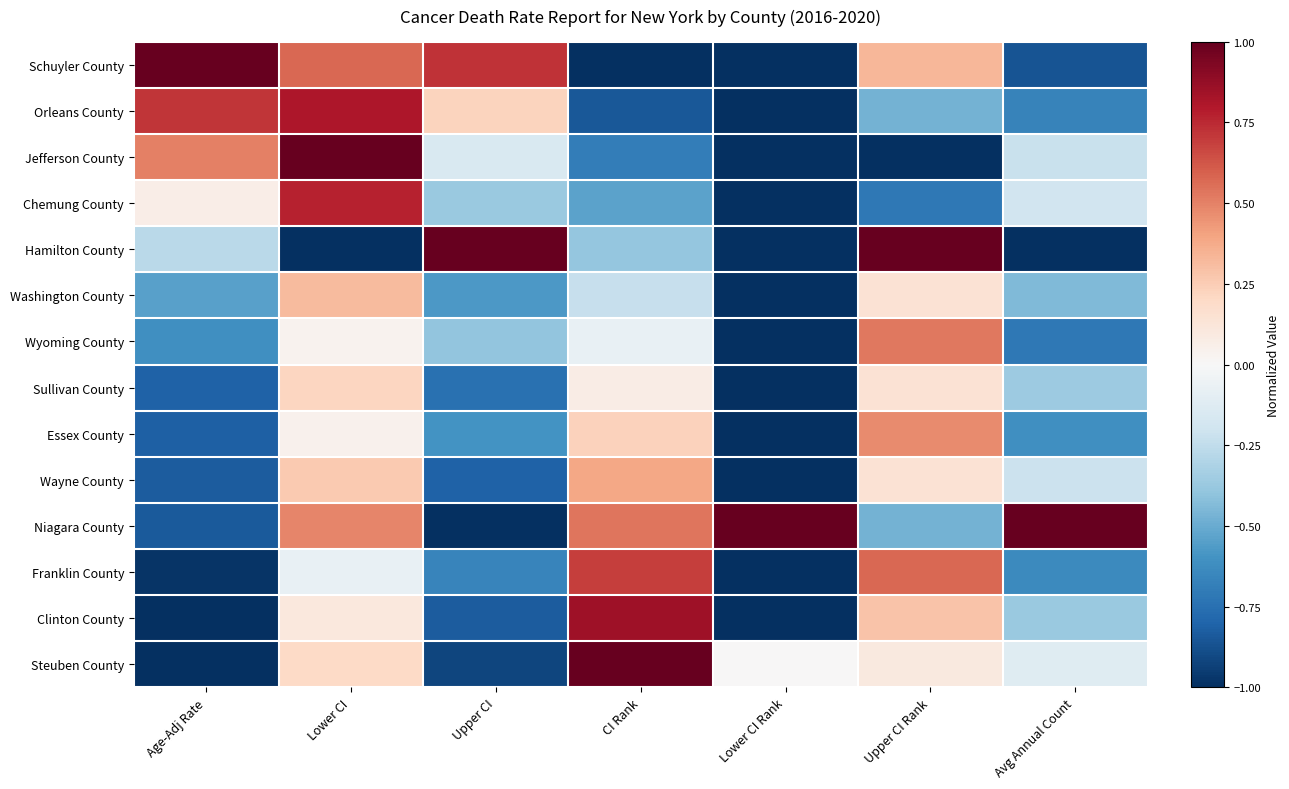

Reading left to right, extract all data points from this chart.

Schuyler County: Age-Adj Rate=1.0	Lower CI=0.6	Upper CI=0.7	CI Rank=-1.0	Lower CI Rank=-1.0	Upper CI Rank=0.3	Avg Annual Count=-0.9
Orleans County: Age-Adj Rate=0.7	Lower CI=0.8	Upper CI=0.2	CI Rank=-0.8	Lower CI Rank=-1.0	Upper CI Rank=-0.5	Avg Annual Count=-0.7
Jefferson County: Age-Adj Rate=0.5	Lower CI=1.0	Upper CI=-0.2	CI Rank=-0.7	Lower CI Rank=-1.0	Upper CI Rank=-1.0	Avg Annual Count=-0.2
Chemung County: Age-Adj Rate=0.1	Lower CI=0.8	Upper CI=-0.4	CI Rank=-0.5	Lower CI Rank=-1.0	Upper CI Rank=-0.7	Avg Annual Count=-0.2
Hamilton County: Age-Adj Rate=-0.3	Lower CI=-1.0	Upper CI=1.0	CI Rank=-0.4	Lower CI Rank=-1.0	Upper CI Rank=1.0	Avg Annual Count=-1.0
Washington County: Age-Adj Rate=-0.5	Lower CI=0.3	Upper CI=-0.6	CI Rank=-0.2	Lower CI Rank=-1.0	Upper CI Rank=0.1	Avg Annual Count=-0.4
Wyoming County: Age-Adj Rate=-0.6	Lower CI=0.0	Upper CI=-0.4	CI Rank=-0.1	Lower CI Rank=-1.0	Upper CI Rank=0.5	Avg Annual Count=-0.7
Sullivan County: Age-Adj Rate=-0.8	Lower CI=0.2	Upper CI=-0.7	CI Rank=0.1	Lower CI Rank=-1.0	Upper CI Rank=0.1	Avg Annual Count=-0.4
Essex County: Age-Adj Rate=-0.8	Lower CI=0.0	Upper CI=-0.6	CI Rank=0.2	Lower CI Rank=-1.0	Upper CI Rank=0.5	Avg Annual Count=-0.6
Wayne County: Age-Adj Rate=-0.8	Lower CI=0.3	Upper CI=-0.8	CI Rank=0.4	Lower CI Rank=-1.0	Upper CI Rank=0.1	Avg Annual Count=-0.2
Niagara County: Age-Adj Rate=-0.8	Lower CI=0.5	Upper CI=-1.0	CI Rank=0.5	Lower CI Rank=1.0	Upper CI Rank=-0.5	Avg Annual Count=1.0
Franklin County: Age-Adj Rate=-1.0	Lower CI=-0.1	Upper CI=-0.7	CI Rank=0.7	Lower CI Rank=-1.0	Upper CI Rank=0.6	Avg Annual Count=-0.6
Clinton County: Age-Adj Rate=-1.0	Lower CI=0.1	Upper CI=-0.8	CI Rank=0.8	Lower CI Rank=-1.0	Upper CI Rank=0.3	Avg Annual Count=-0.4
Steuben County: Age-Adj Rate=-1.0	Lower CI=0.2	Upper CI=-0.9	CI Rank=1.0	Lower CI Rank=0.0	Upper CI Rank=0.1	Avg Annual Count=-0.1